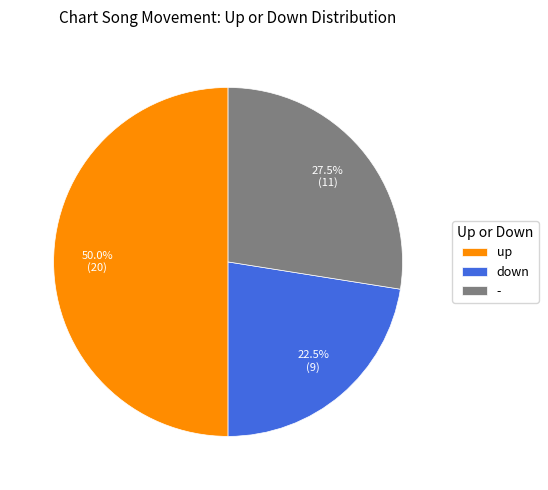

What is the ratio of the value at up to the value at -?

1.8